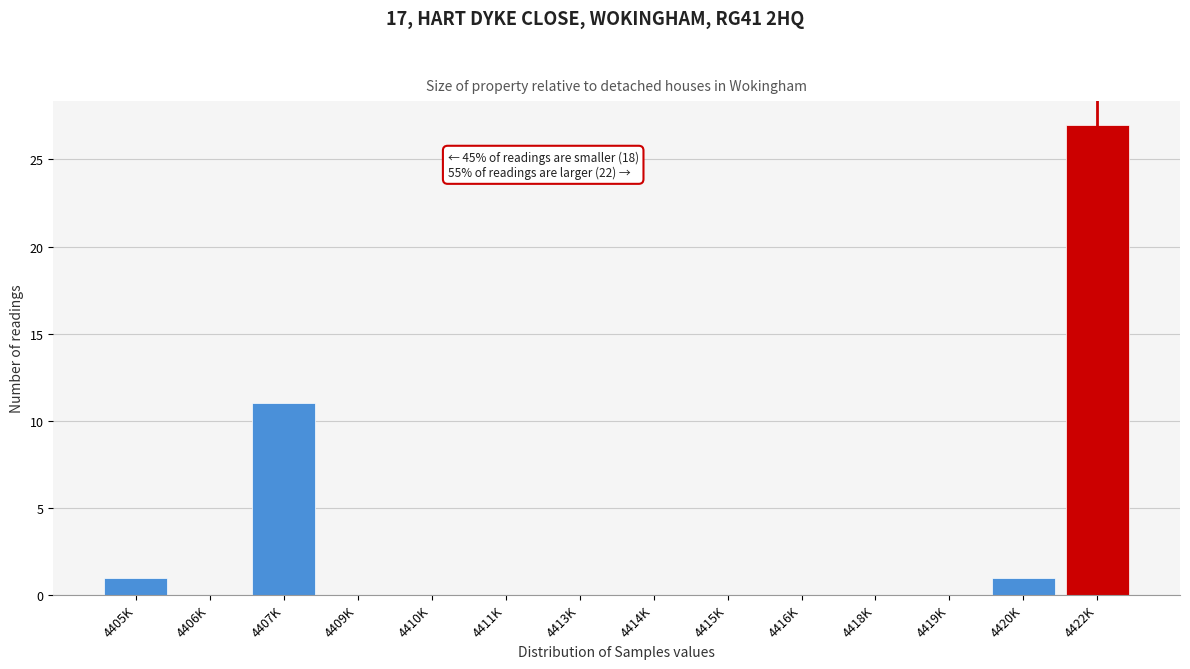

Reading right to left, transcribe all the data shown in this chart.

4422K=27	4420K=1	4419K=0	4418K=0	4416K=0	4415K=0	4414K=0	4413K=0	4411K=0	4410K=0	4409K=0	4407K=11	4406K=0	4405K=1